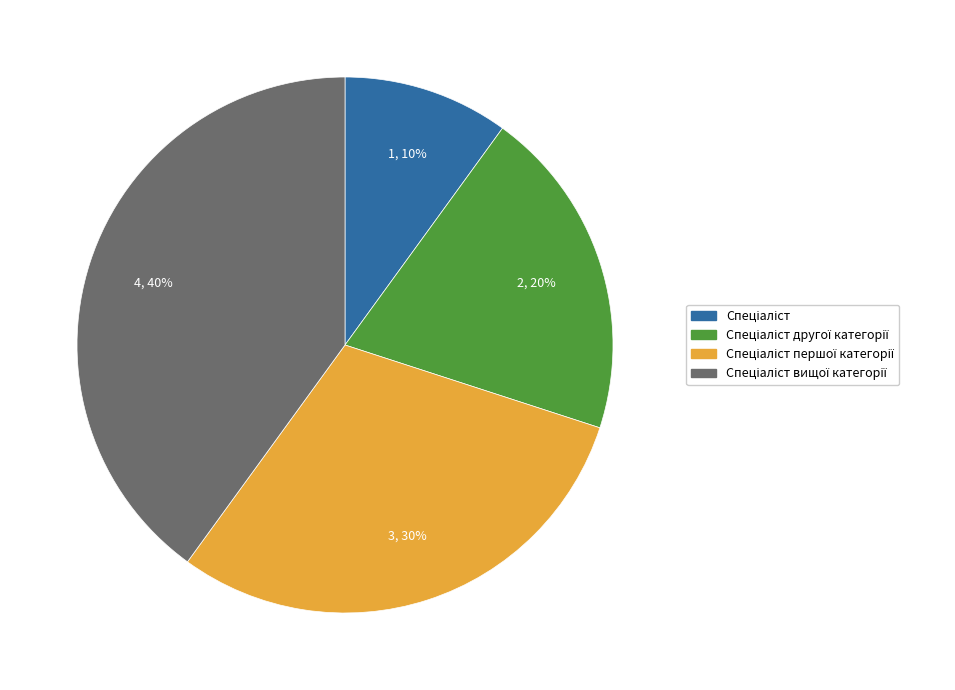

To the nearest percent, what is the difference between the largest and smallest slice percentages?

30%